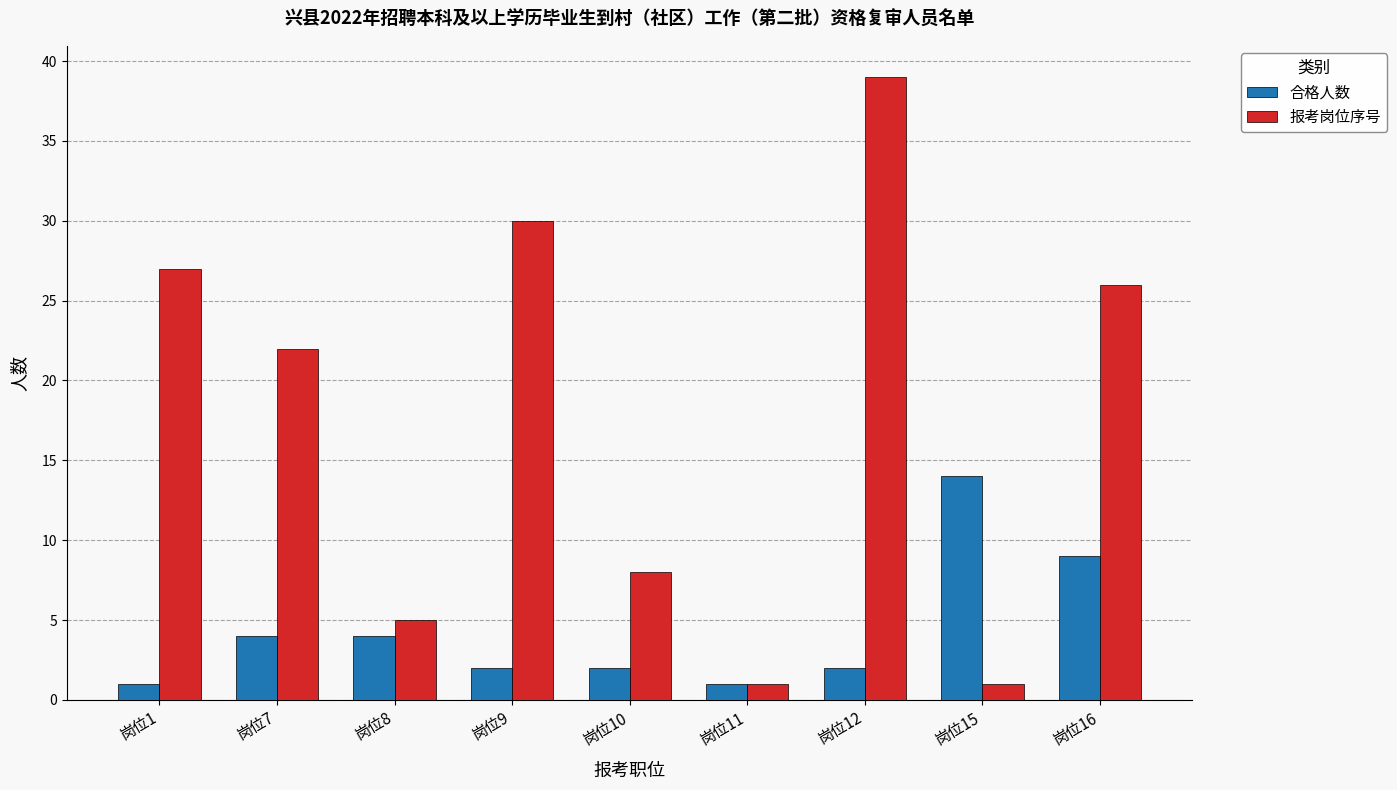

Count the number of categories in the chart.

9